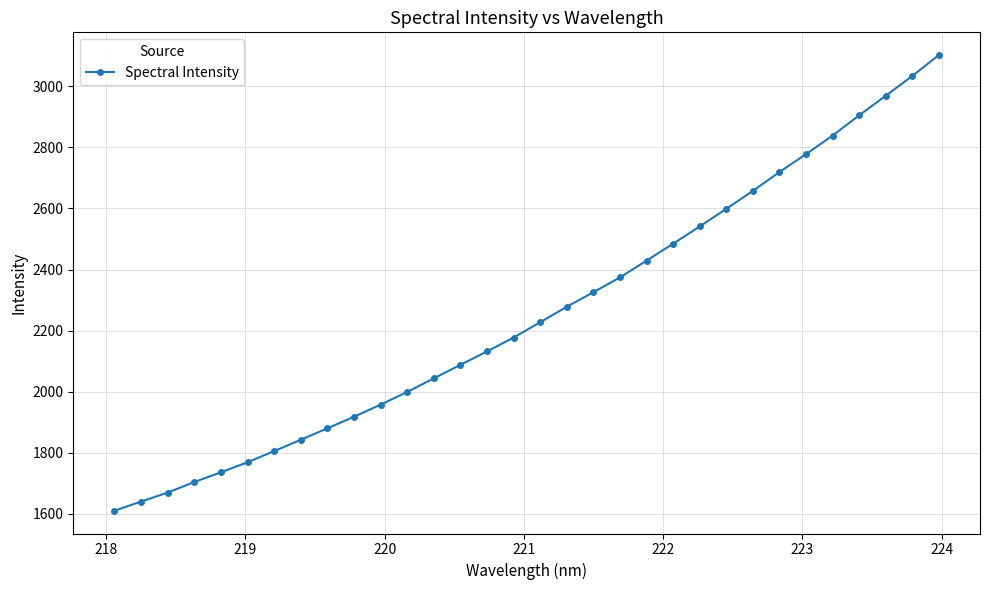

How many values are below 2227?

16